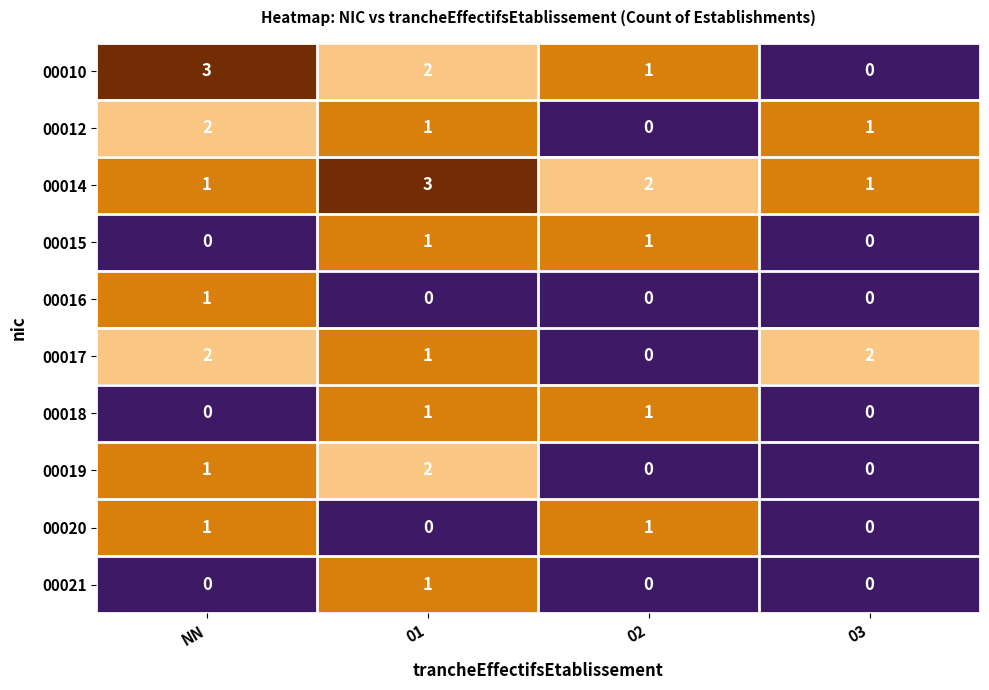

The 00020 series shows 2 at 02. True or false?

False